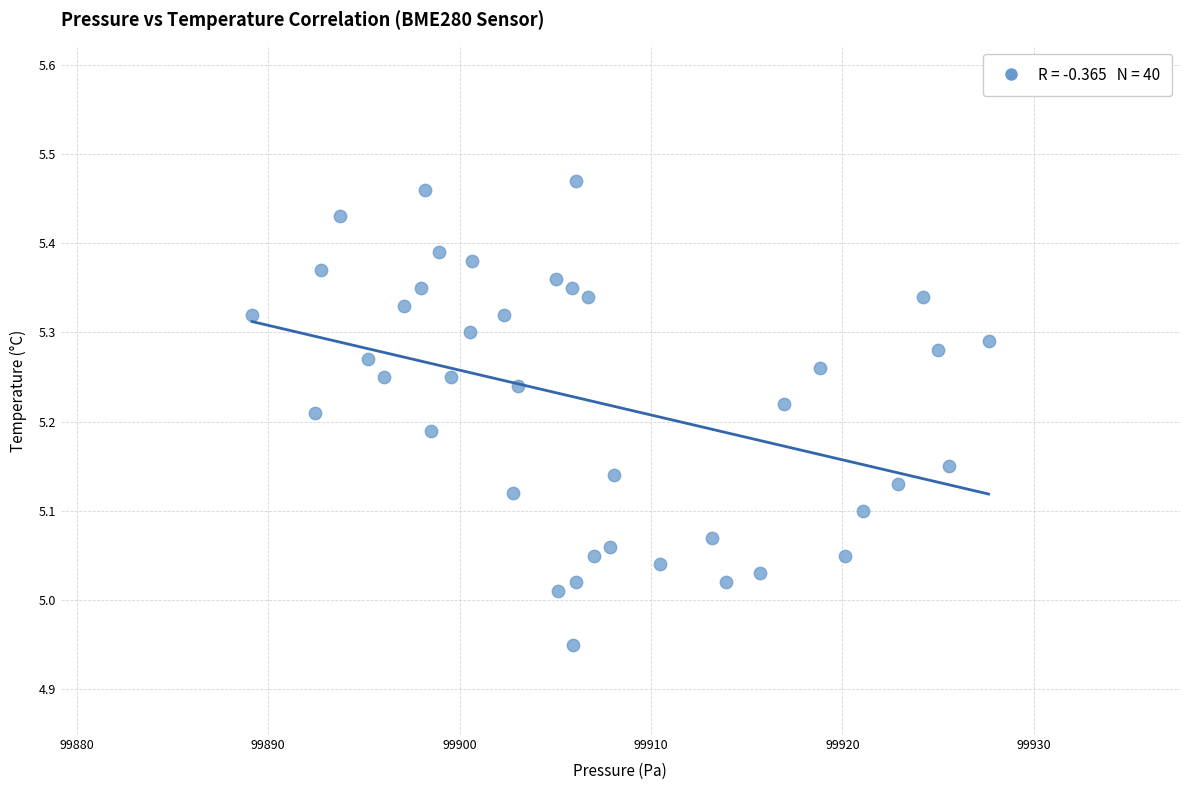

What is the range of Y values (max minus min)?

0.5